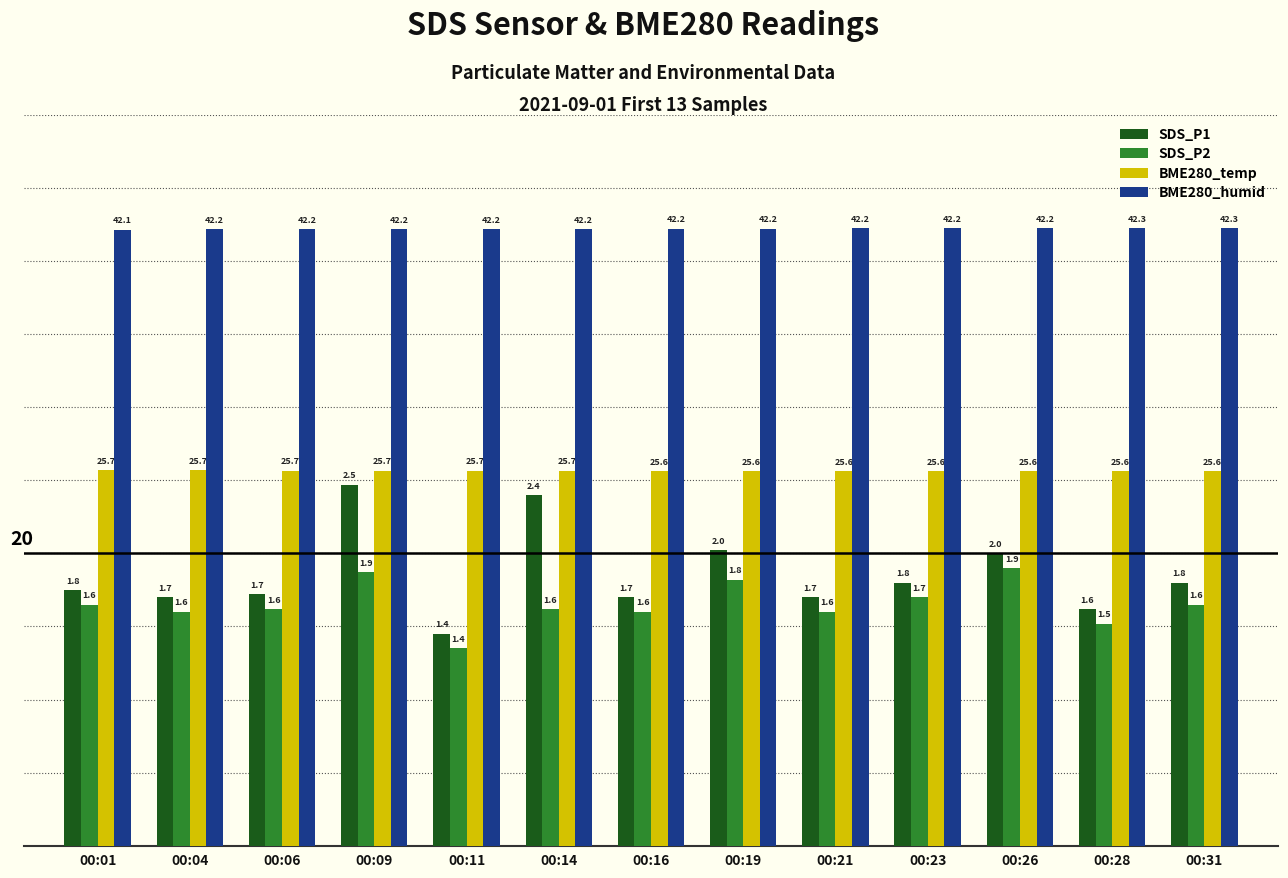

What is the sum of all BME280_temp values?

333.4